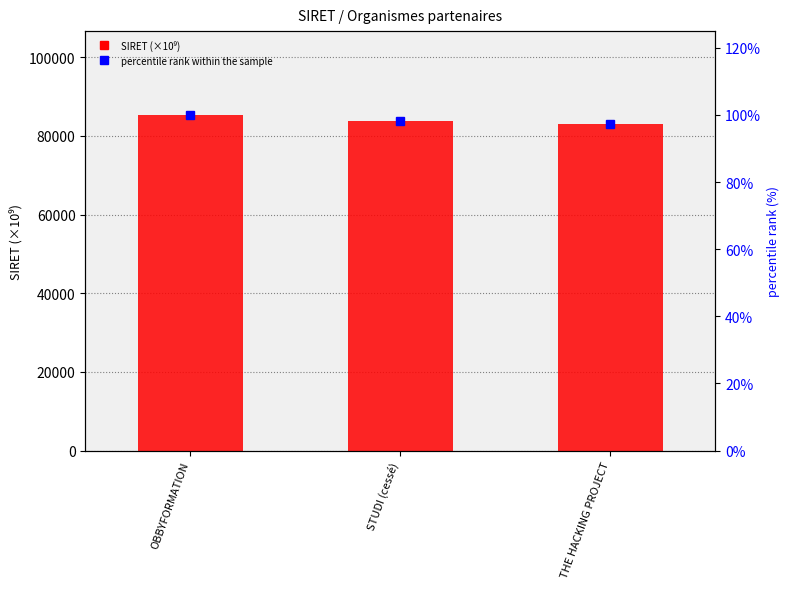

Rank the series at THE HACKING PROJECT from lowest to highest value.

percentile rank within the sample, SIRET (×10⁹)